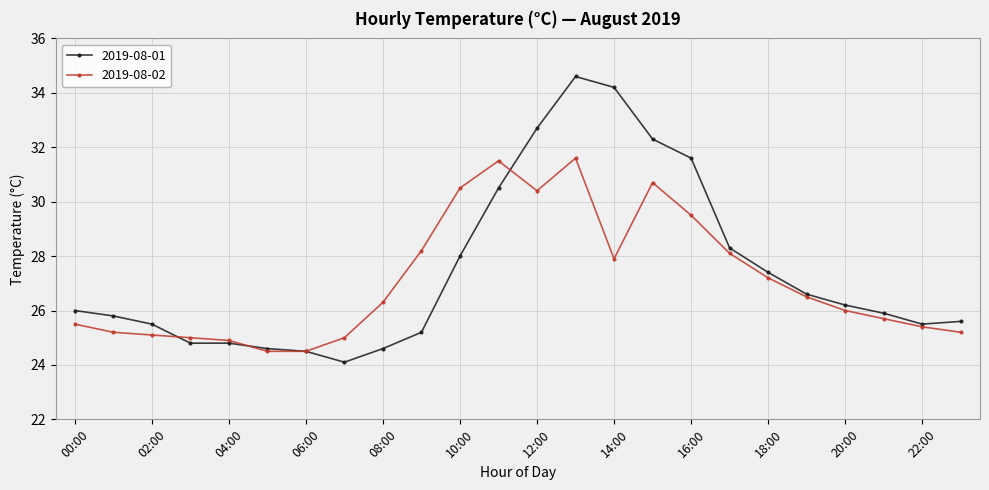

What is the maximum value for 2019-08-02?

31.6